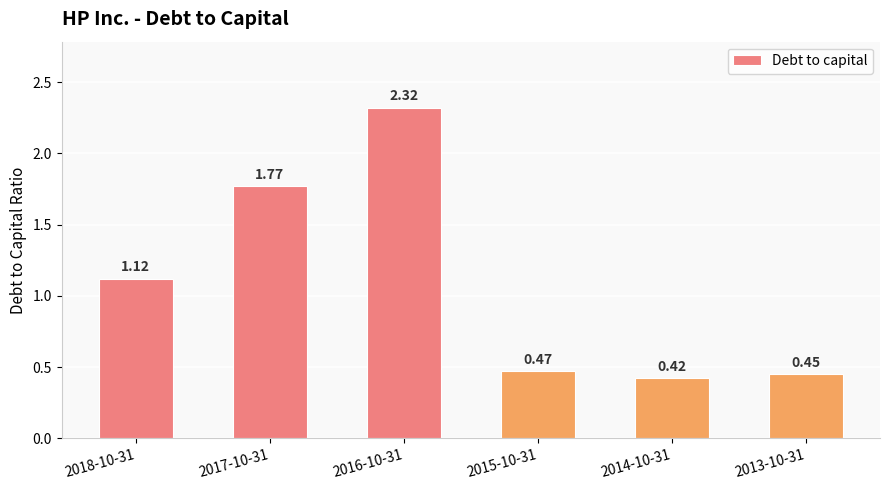

List the labels in order of value, largest first.

2016-10-31, 2017-10-31, 2018-10-31, 2015-10-31, 2013-10-31, 2014-10-31